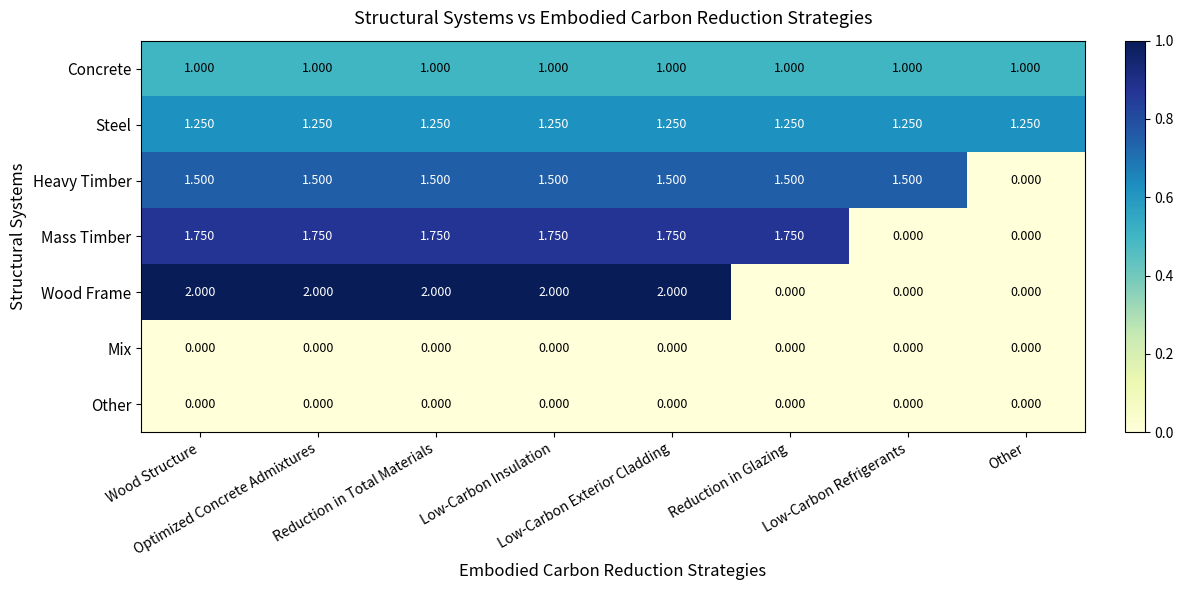

How many categories are shown in the chart?

8